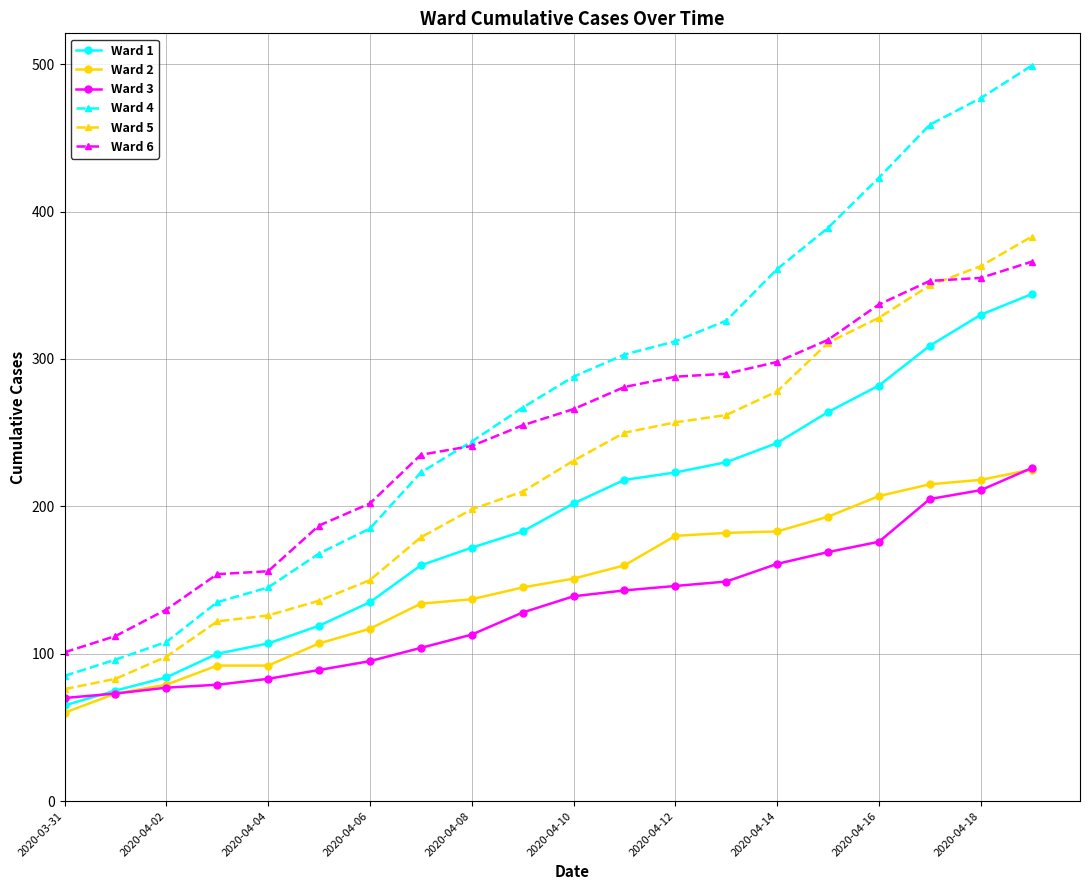

True or false: Ward 6 and Ward 2 cross at least once.

False